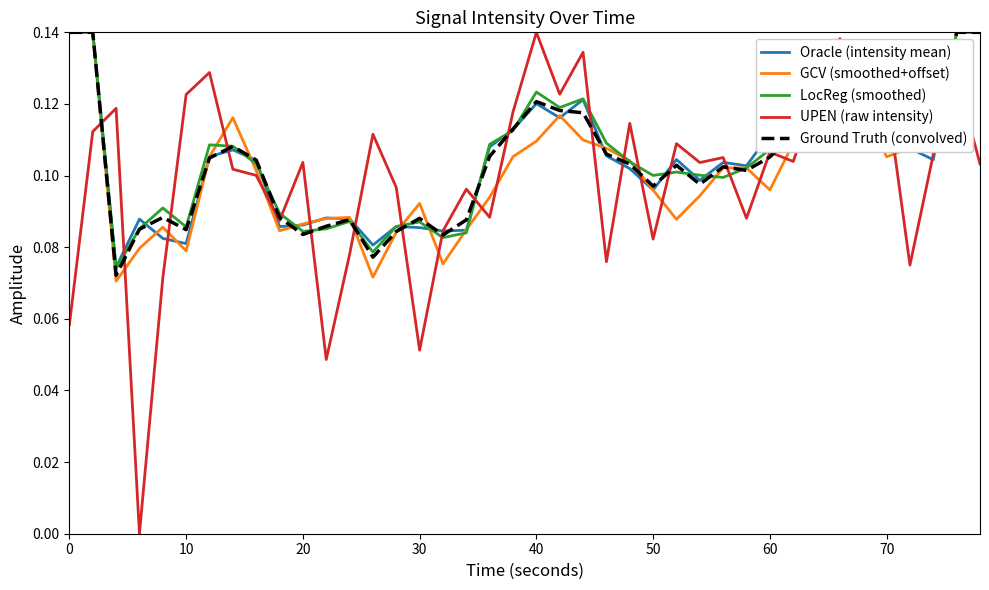

Which series has the largest range (max minus min)?

UPEN (raw intensity)